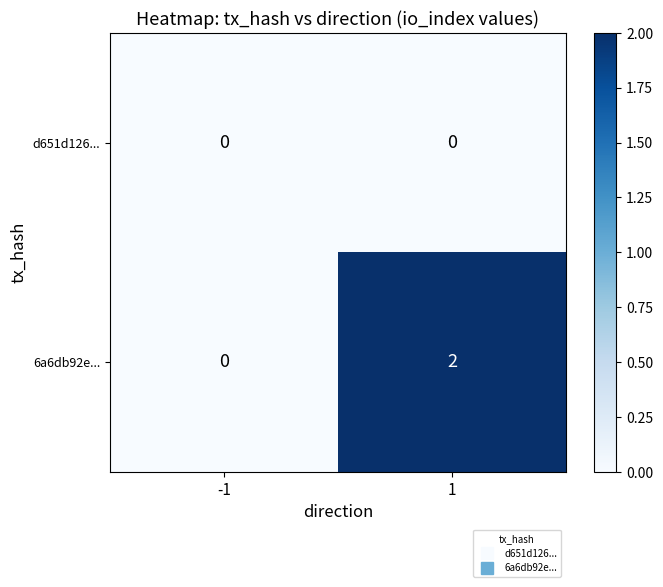

Which series has the largest total across all categories?

6a6db92e...